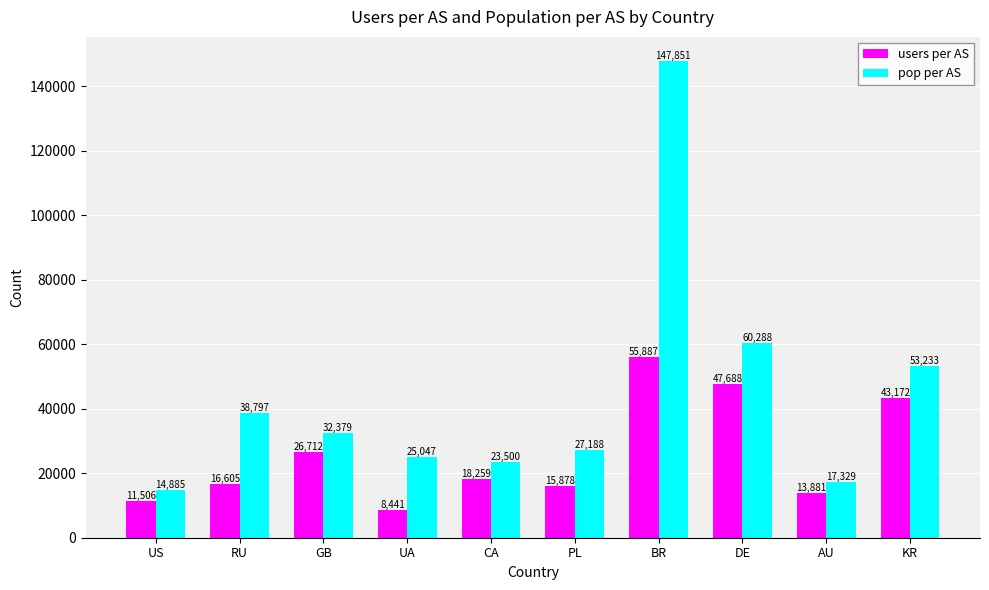

What is the label of the 8th bar from the right?

GB